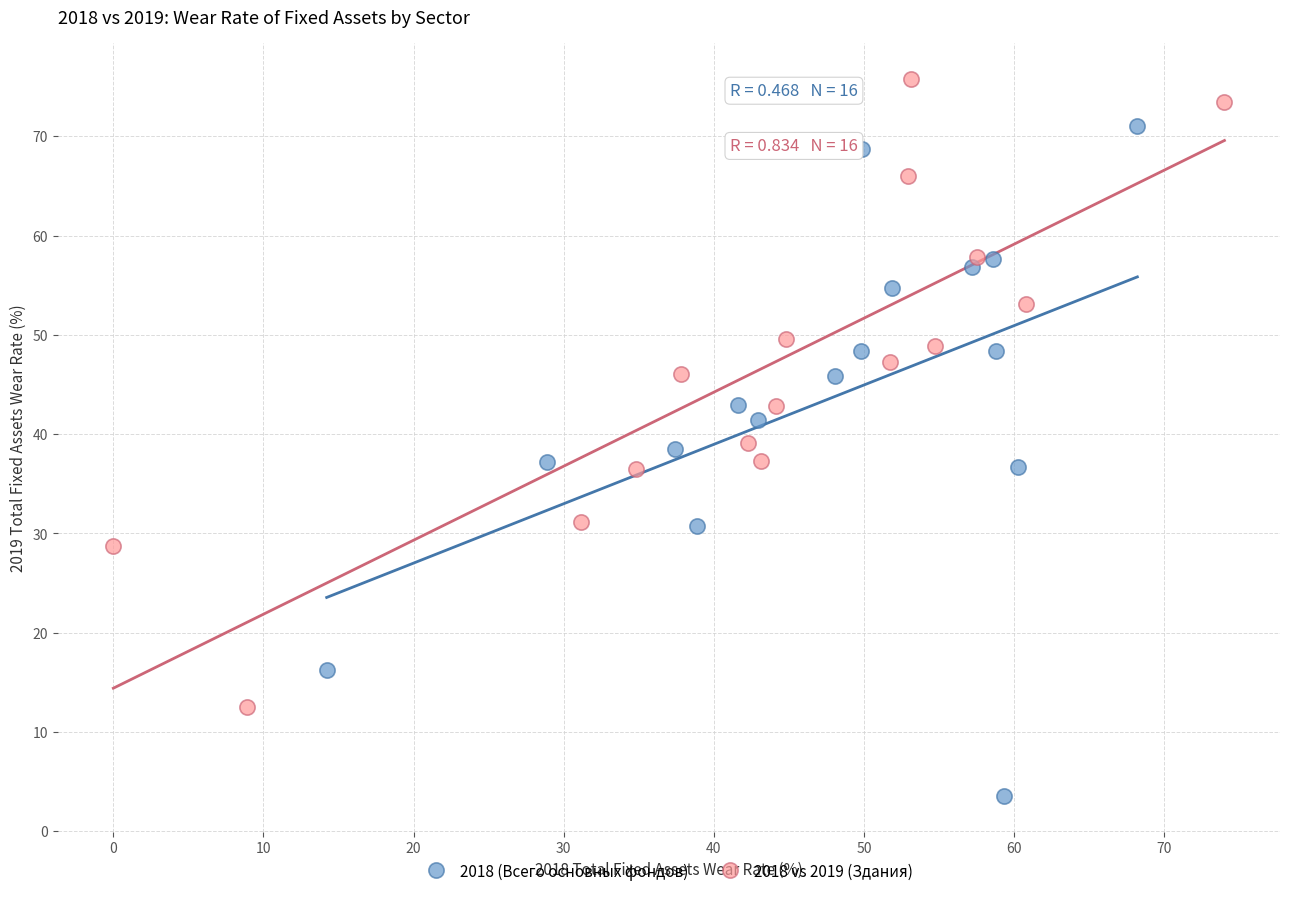

Which series has the widest spread of Y values?

2018 (Всего основных фондов)